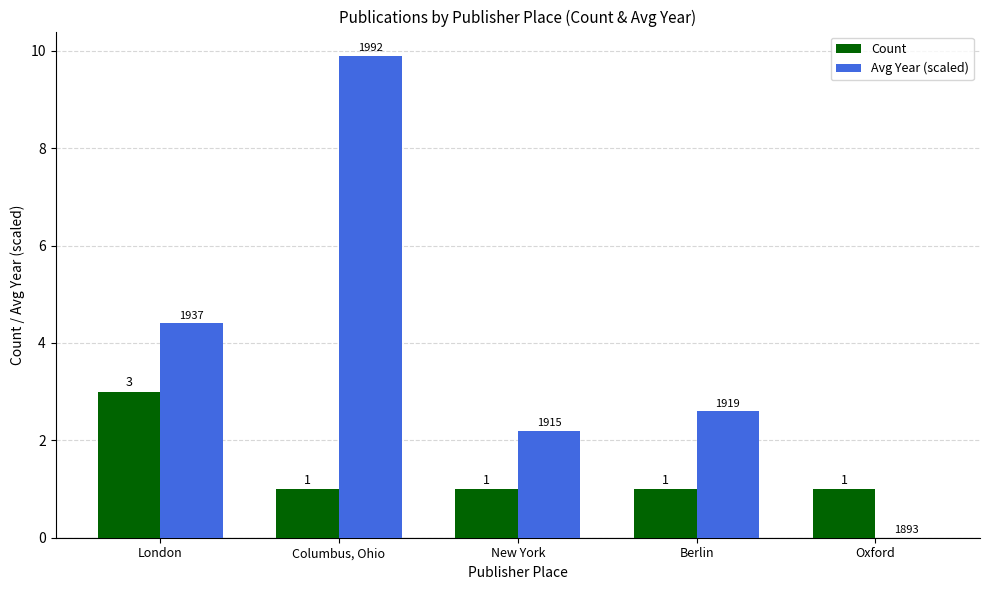

What is the maximum value for Avg Year (scaled)?

9.9